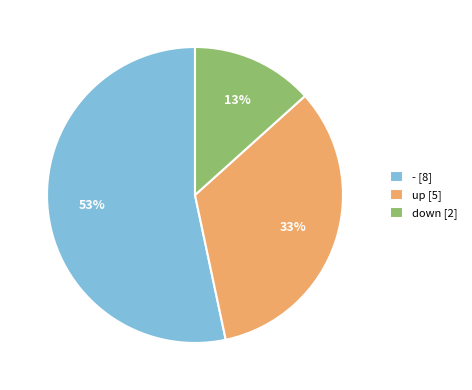

What is the smallest slice in the pie chart?

down